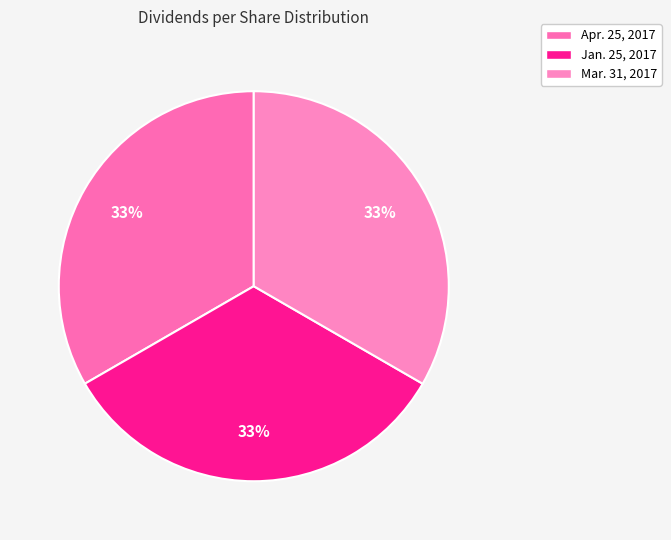

How many segments does this pie chart have?

3